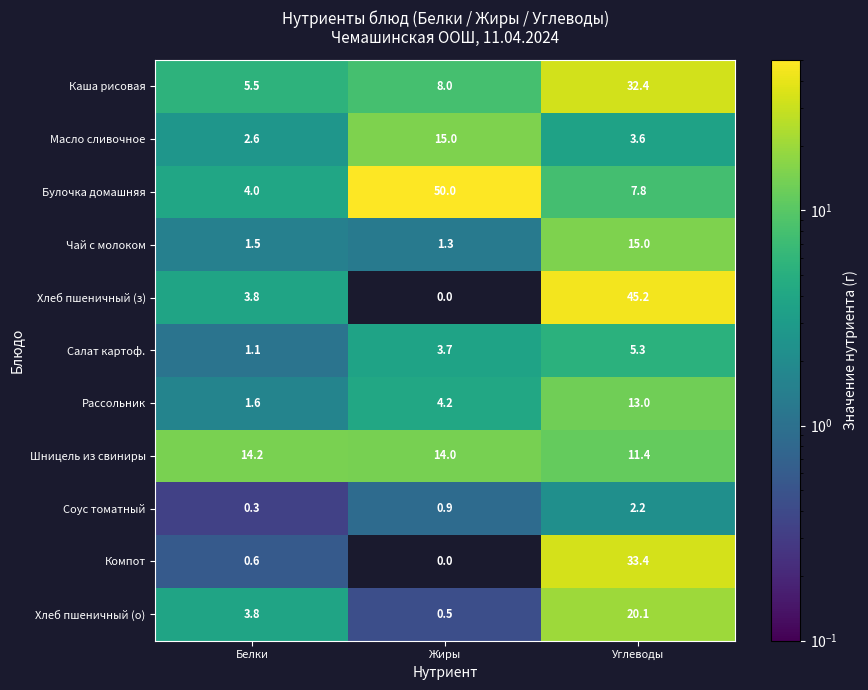

What is the average value of the Хлеб пшеничный (о) series?

8.1